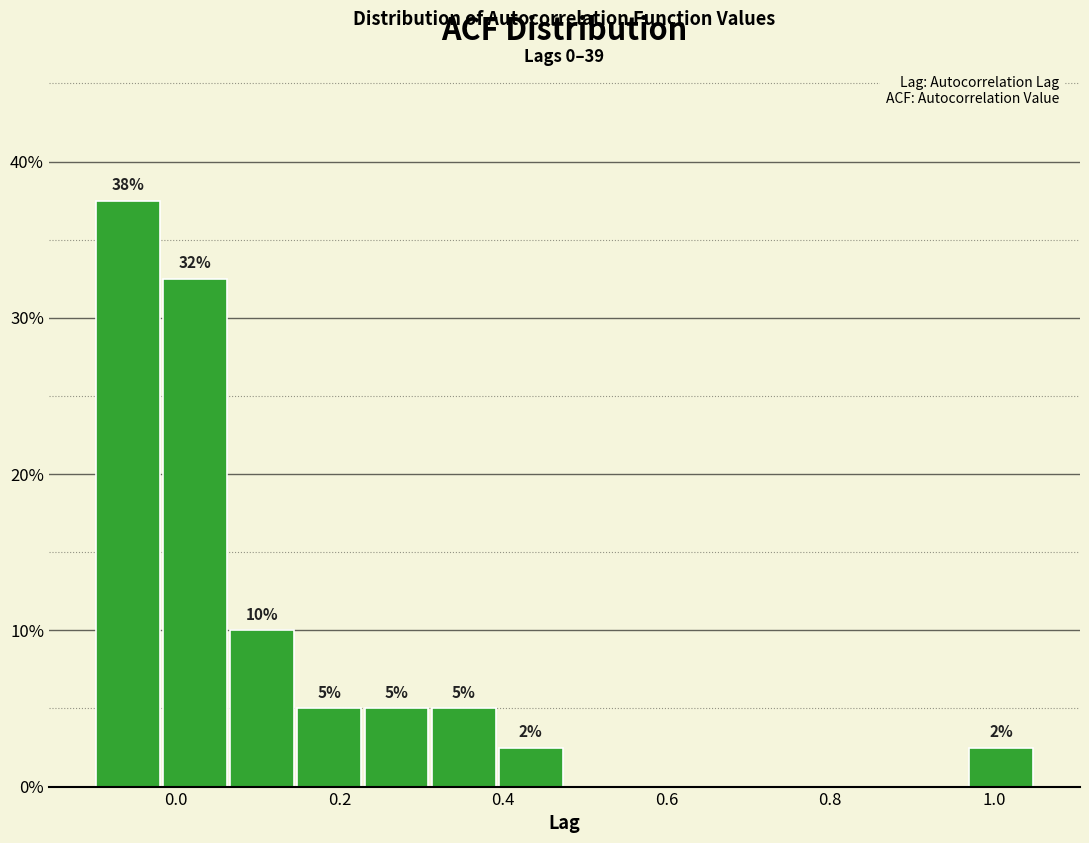

Which range on the x-axis has the tallest bar?

-0.10 to -0.02